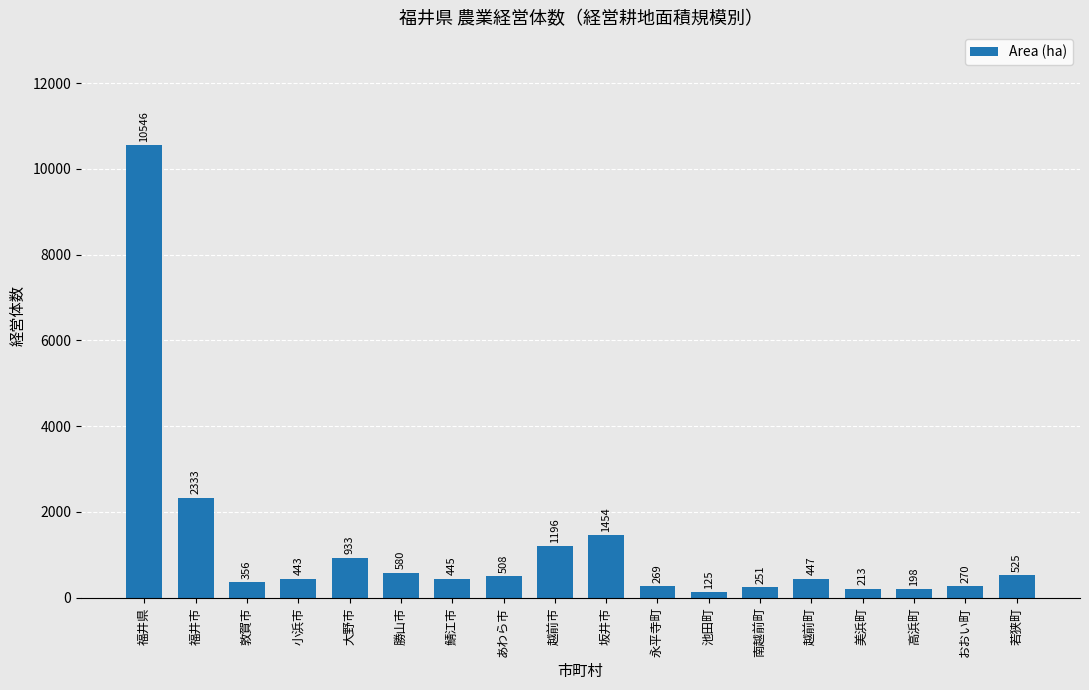

The value at 福井市 is 641. True or false?

False